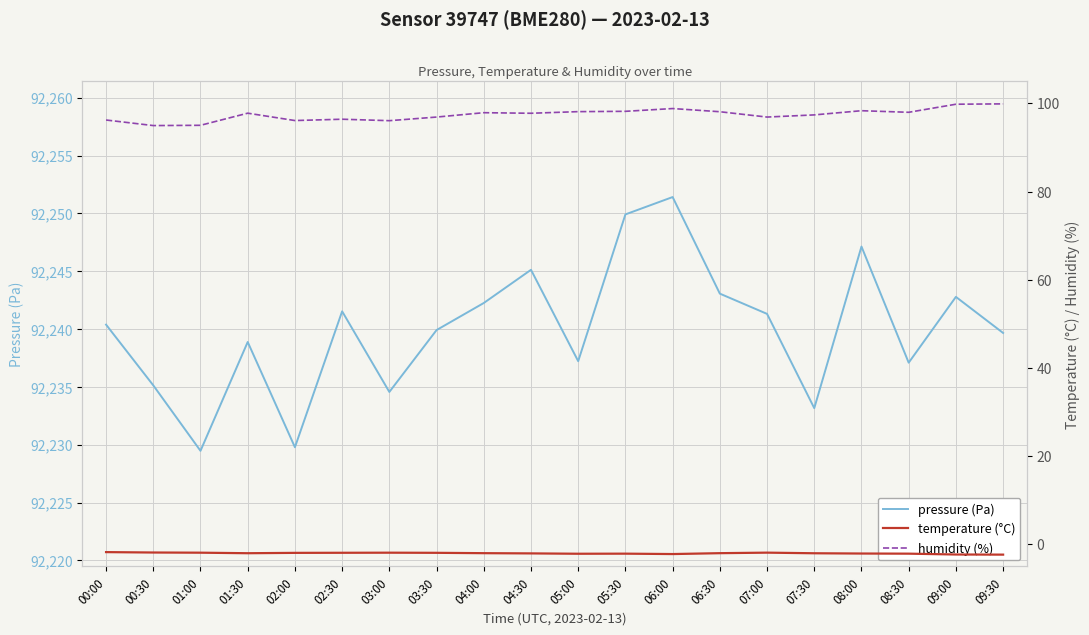

What is the difference between the maximum and second lowest values in the pressure (Pa) series?

21.6